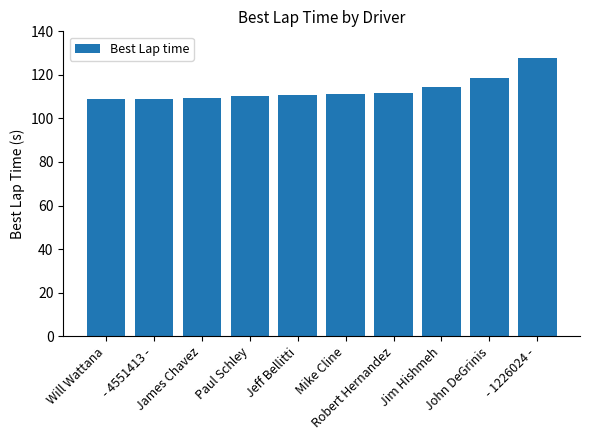

What is the greatest value displayed?

127.6